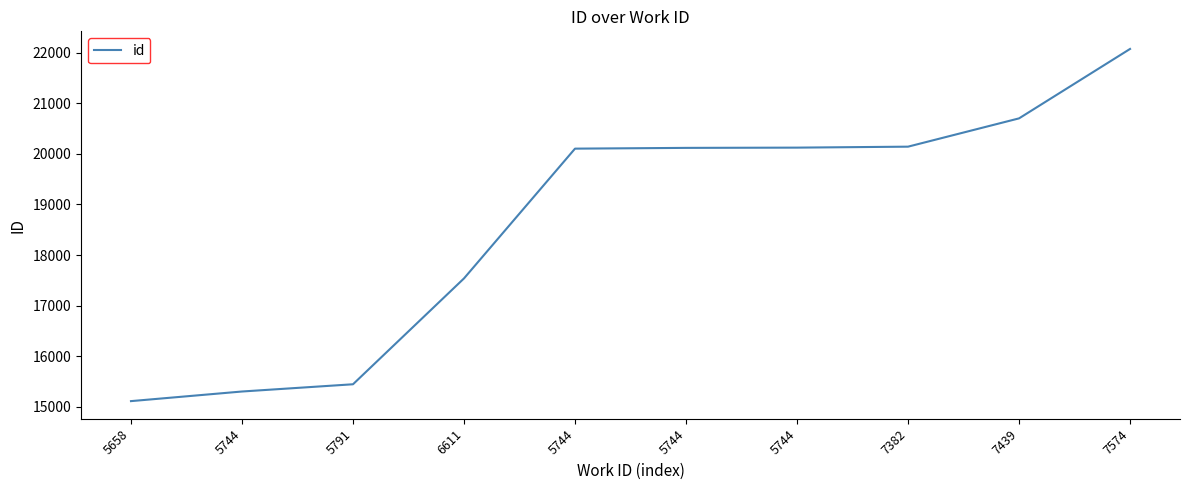

What is the sum of all values?

186664